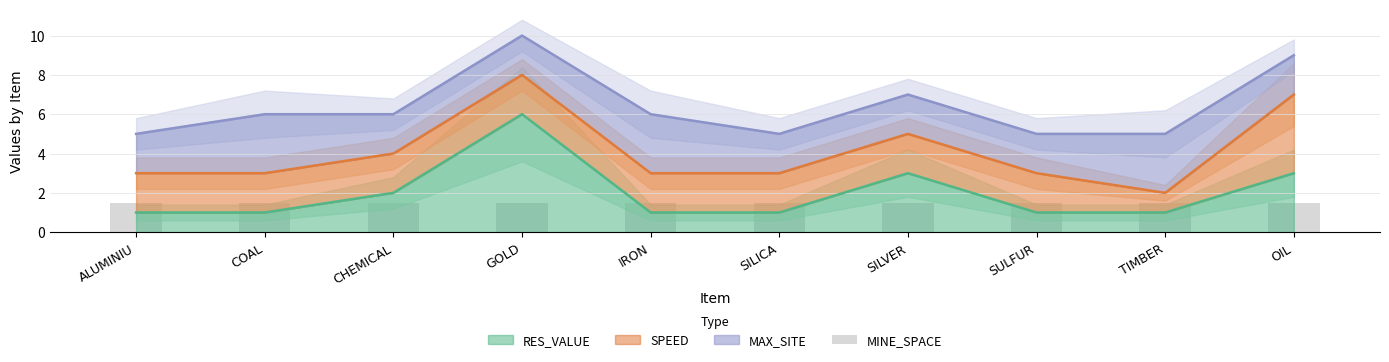

At which label does SPEED reach its minimum?

TIMBER